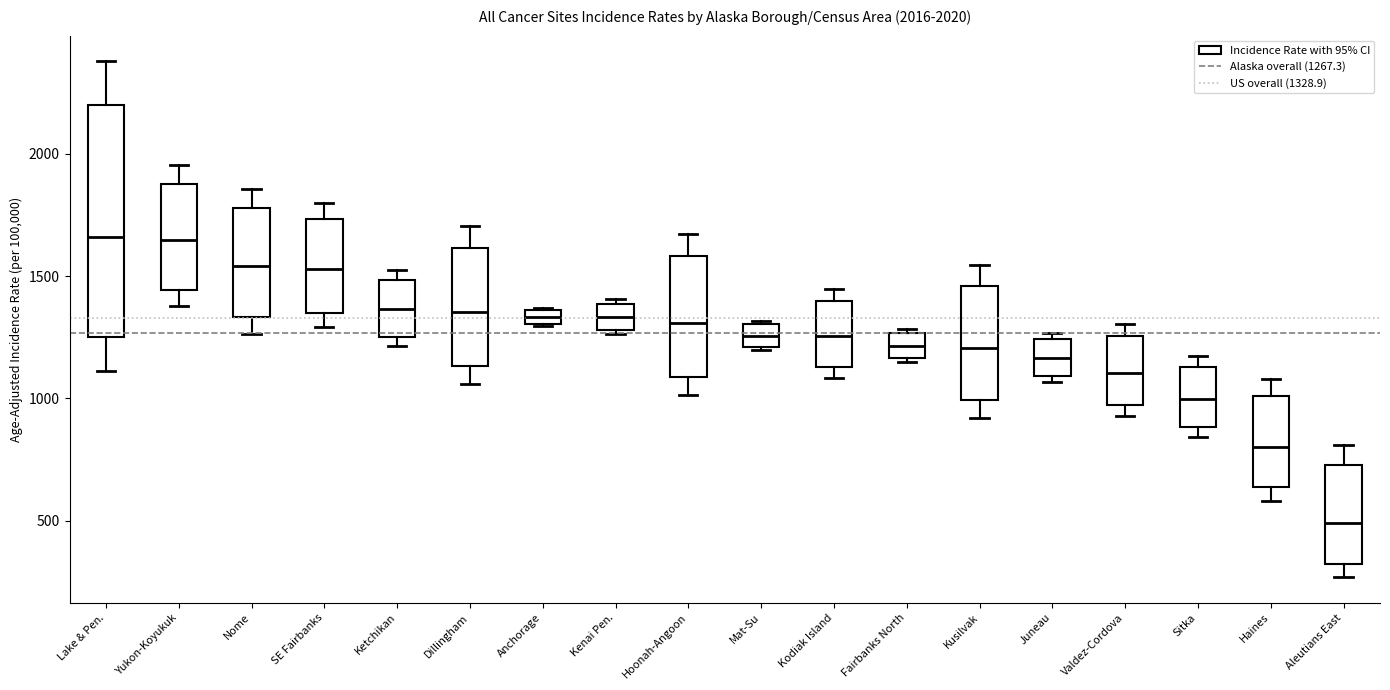

Comparing the boxes themselves (not the whiskers), which one is the tallest?

Lake & Pen.